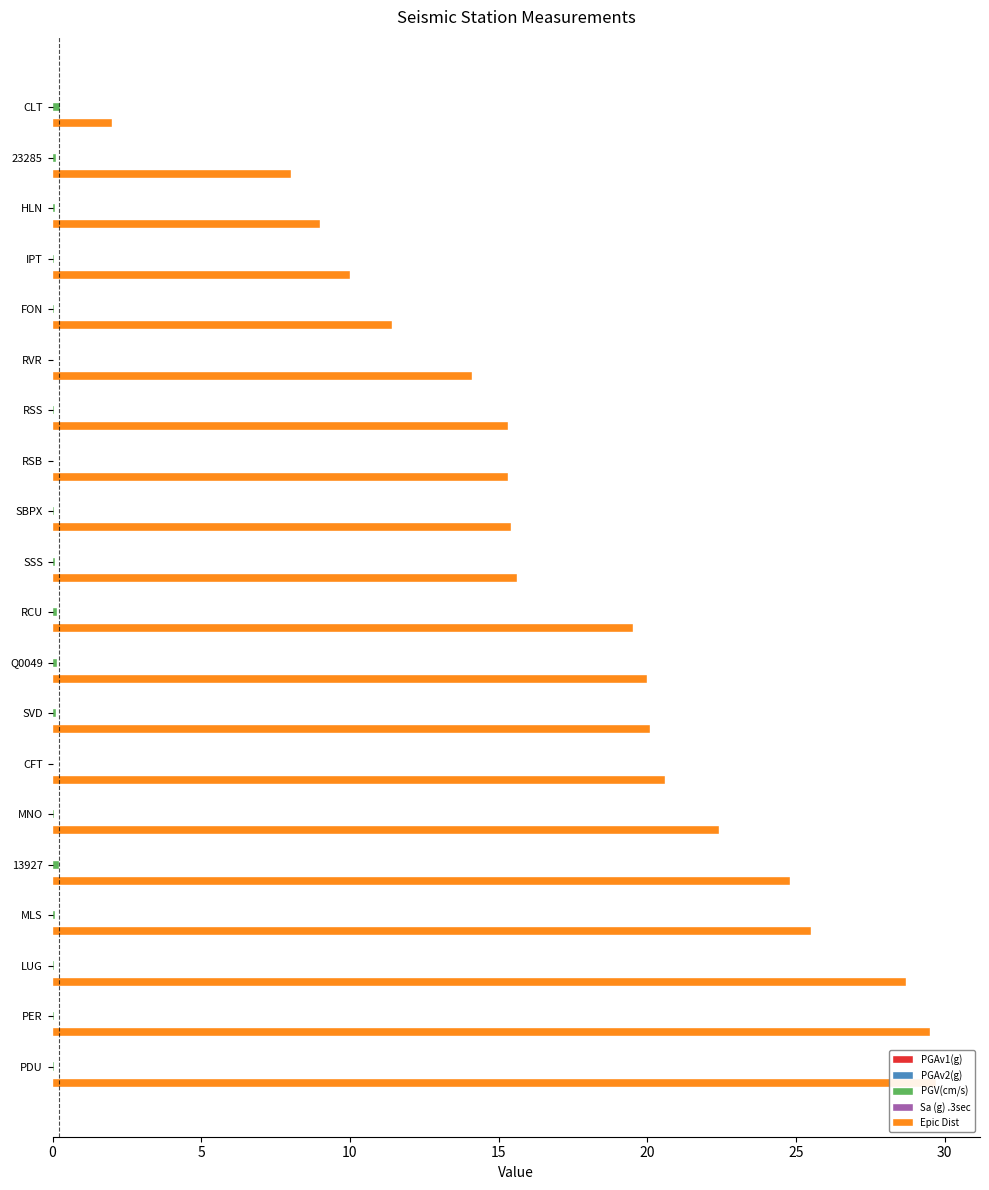

How many series are shown in this chart?

5